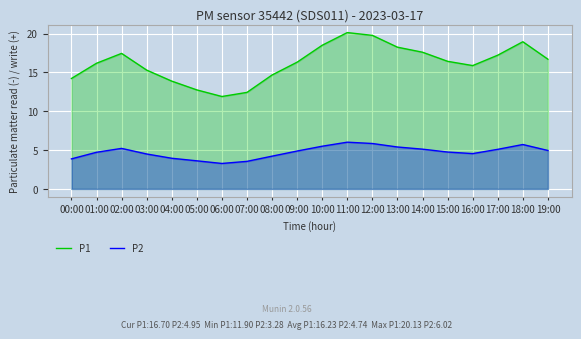

What value does the P1 series have at 06:00?

11.9